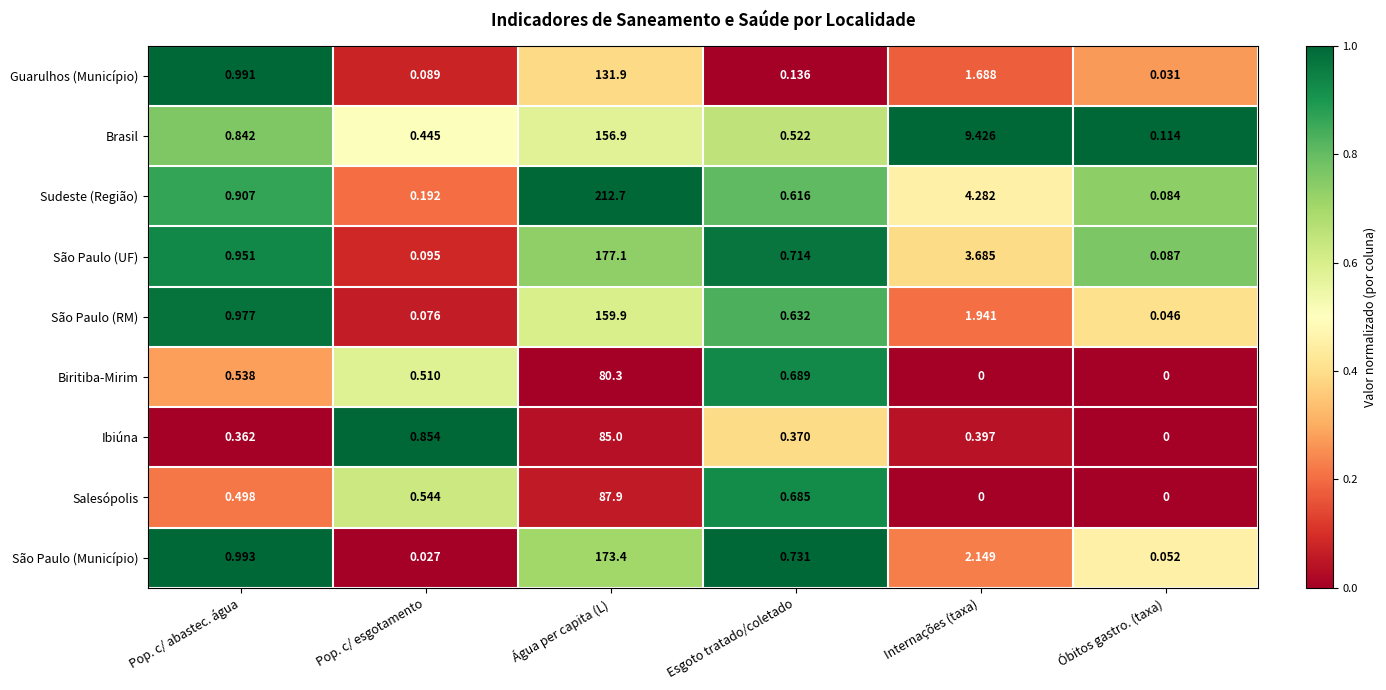

Which series has the largest range (max minus min)?

Sudeste (Região)